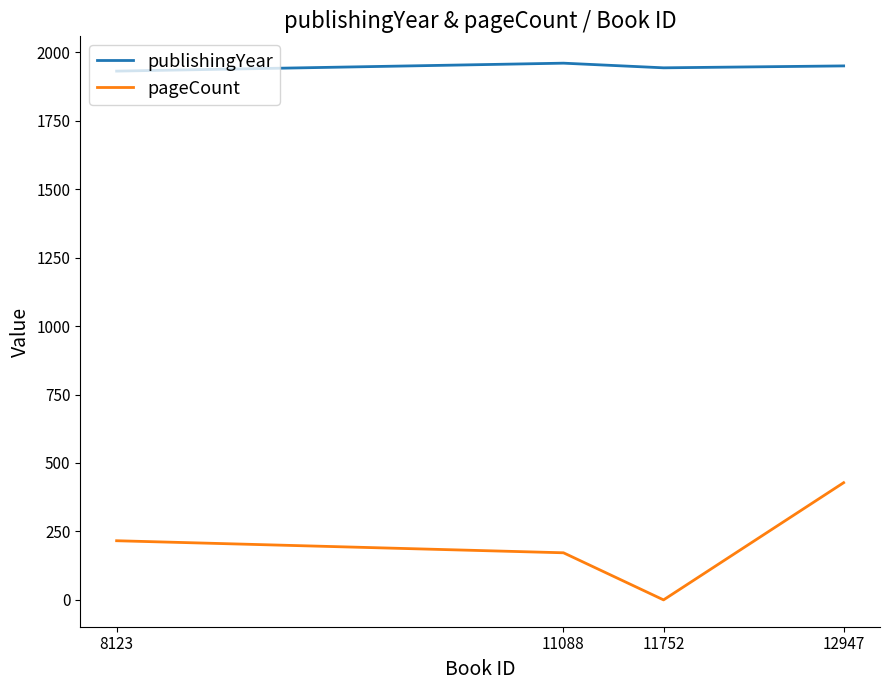

Count the number of data series in this chart.

2